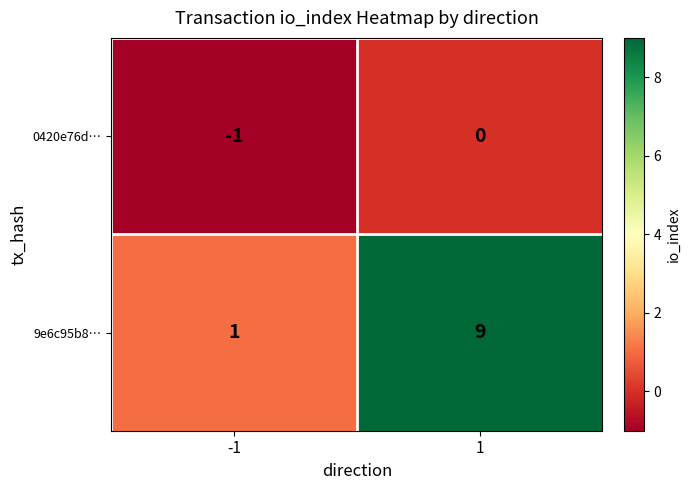

Which series has the largest total across all categories?

9e6c95b8…